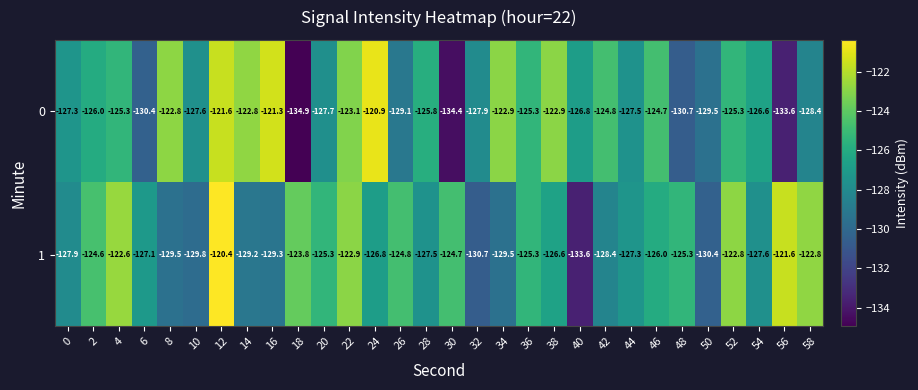

At how many categories does at least one series exceed -129?

29